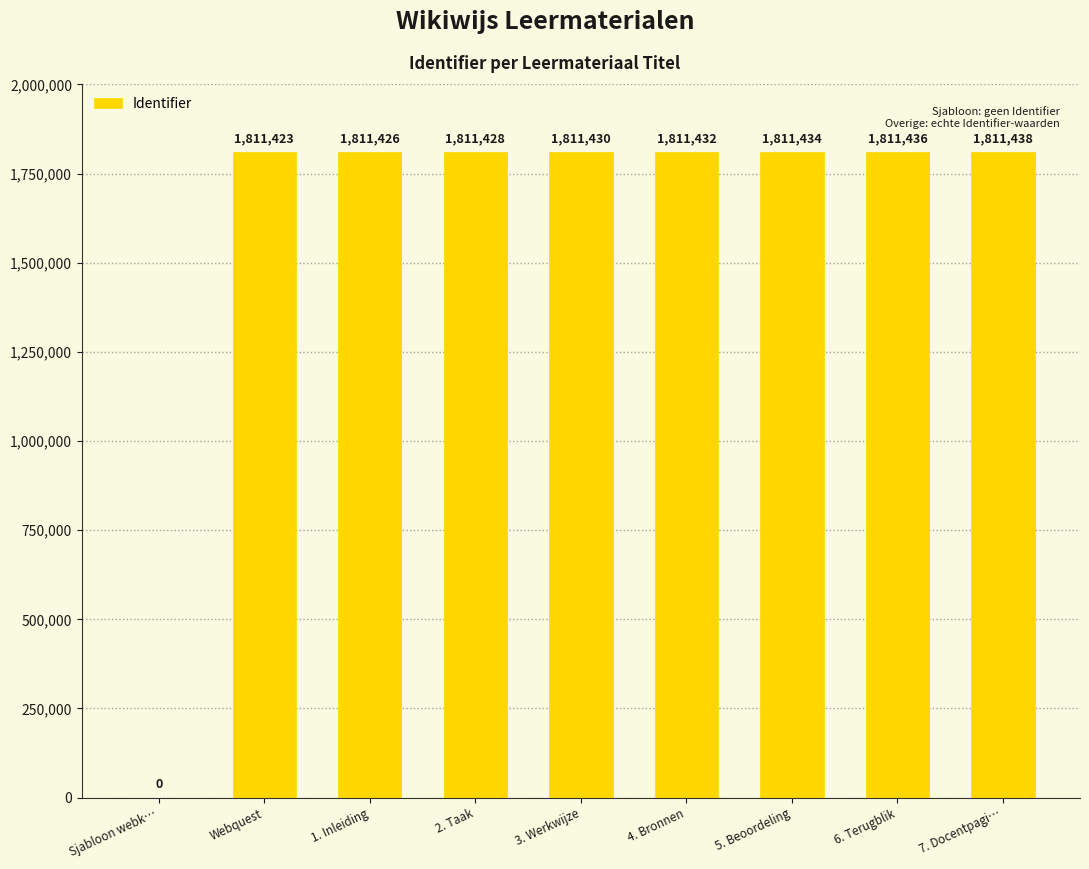

How many values are above zero?

8